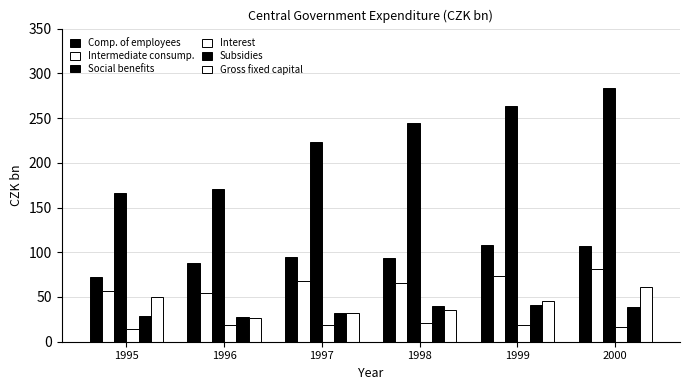

Which category has the highest value in the Gross fixed capital series?

2000